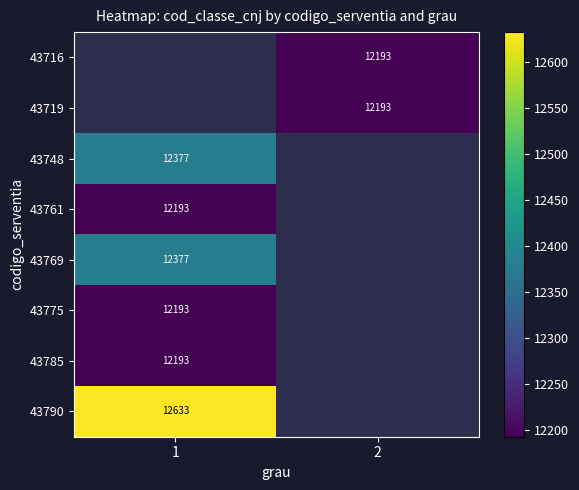

Which category has the highest value across all series?

1